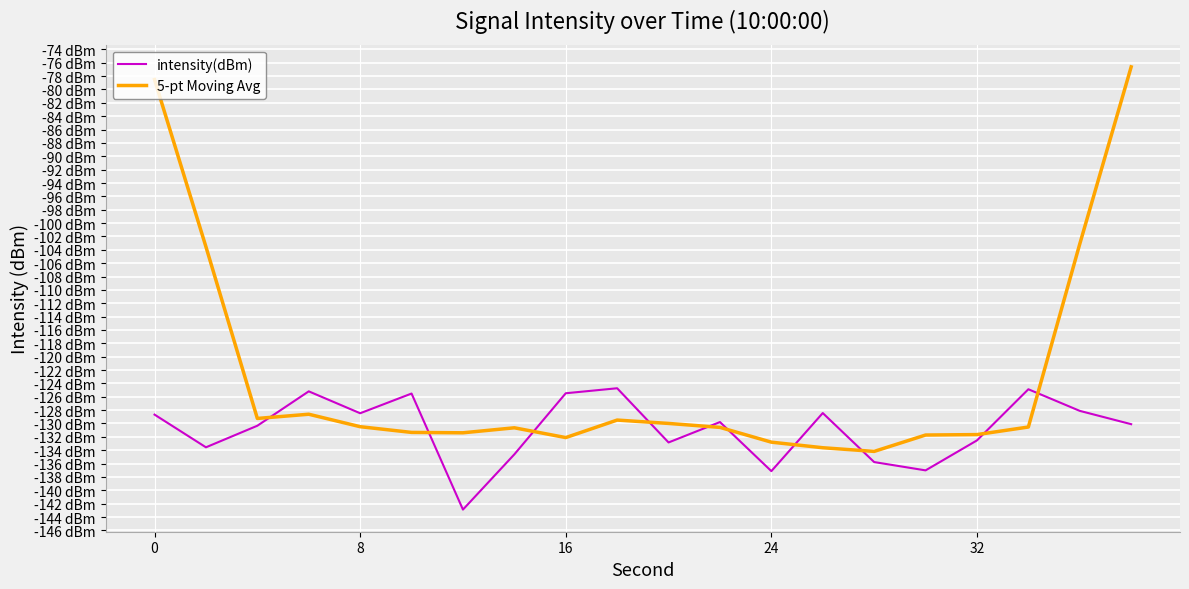

What are all the series names shown in the legend?

intensity(dBm), 5-pt Moving Avg